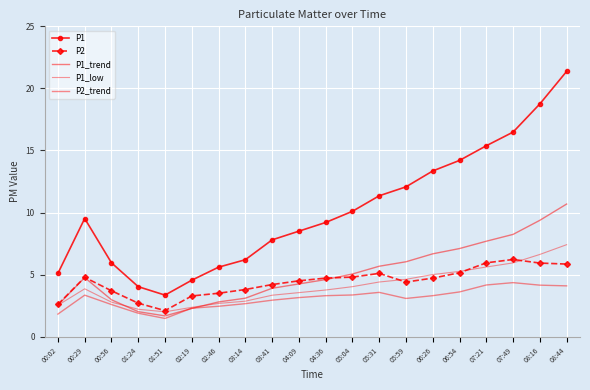

What position from the left is 03:41?

9